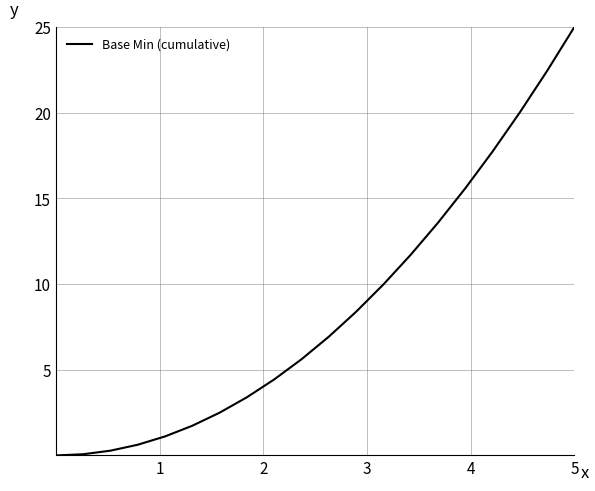

What is the greatest value displayed?

25.0